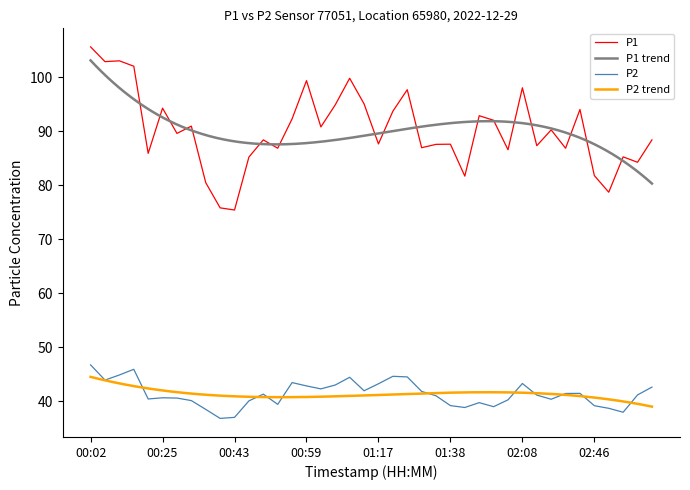

Where is the first local minimum for P1?

00:05